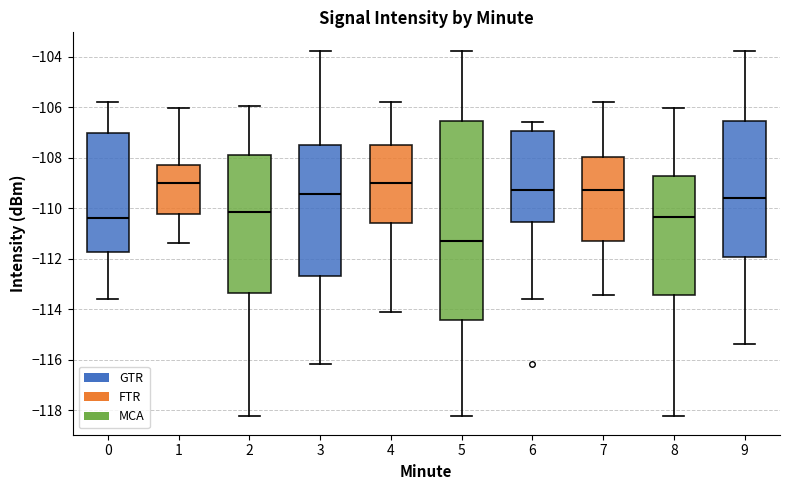

Reading left to right, transcribe this box plot: for each box, give where its median line is, the range the box spans, and where its two whiskers end, as read against the y-axis. The values are not printed on the chart, so give them approximately, as read against the axis.

0: median -110.4, box -111.8 to -107.0, whiskers -113.6 to -105.8
1: median -109.0, box -110.2 to -108.2, whiskers -111.4 to -106.0
2: median -110.2, box -113.4 to -107.8, whiskers -118.2 to -106.0
3: median -109.4, box -112.6 to -107.4, whiskers -116.2 to -103.8
4: median -109.0, box -110.6 to -107.4, whiskers -114.2 to -105.8
5: median -111.4, box -114.4 to -106.6, whiskers -118.2 to -103.8
6: median -109.2, box -110.6 to -107.0, whiskers -113.6 to -106.6
7: median -109.2, box -111.2 to -108.0, whiskers -113.4 to -105.8
8: median -110.4, box -113.4 to -108.8, whiskers -118.2 to -106.0
9: median -109.6, box -112.0 to -106.6, whiskers -115.4 to -103.8